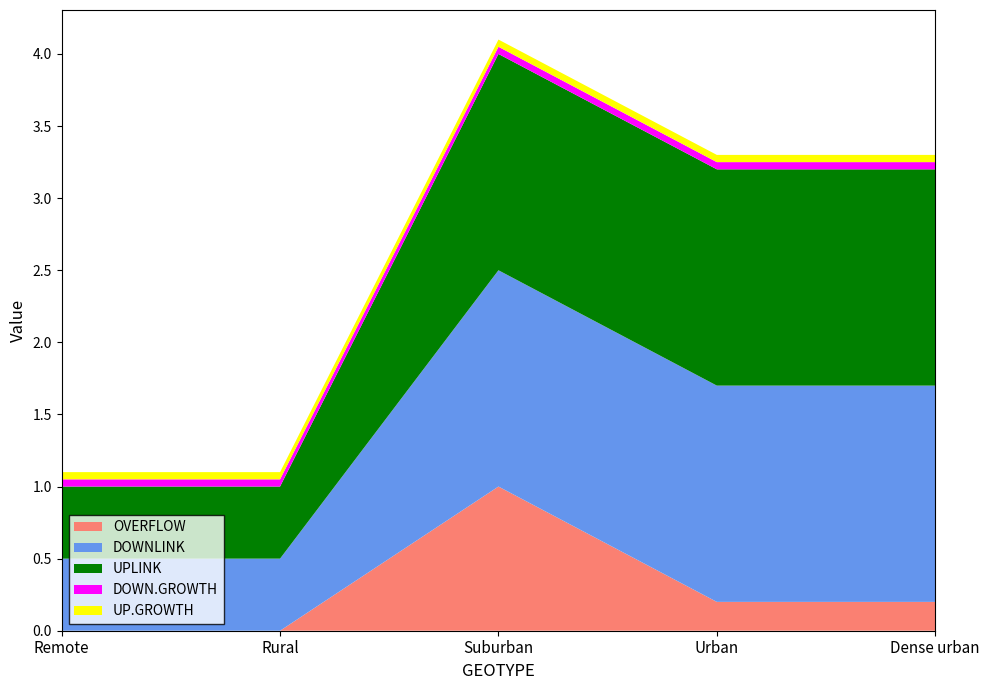

Reading left to right, what are all the values shown in this chart?

OVERFLOW: Remote=0.0	Rural=0.0	Suburban=1.0	Urban=0.2	Dense urban=0.2
DOWNLINK: Remote=0.5	Rural=0.5	Suburban=1.5	Urban=1.5	Dense urban=1.5
UPLINK: Remote=0.5	Rural=0.5	Suburban=1.5	Urban=1.5	Dense urban=1.5
DOWN.GROWTH: Remote=0.1	Rural=0.1	Suburban=0.1	Urban=0.1	Dense urban=0.1
UP.GROWTH: Remote=0.1	Rural=0.1	Suburban=0.1	Urban=0.1	Dense urban=0.1